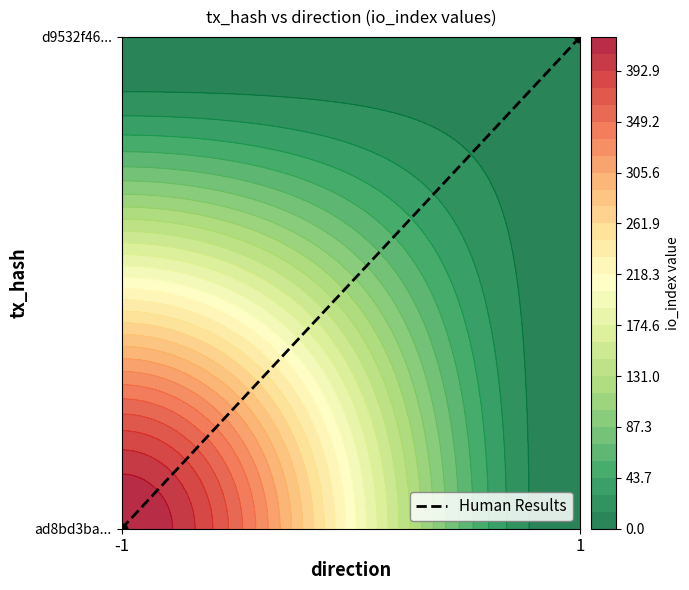

What is the difference between the values at -1 and 1?

1